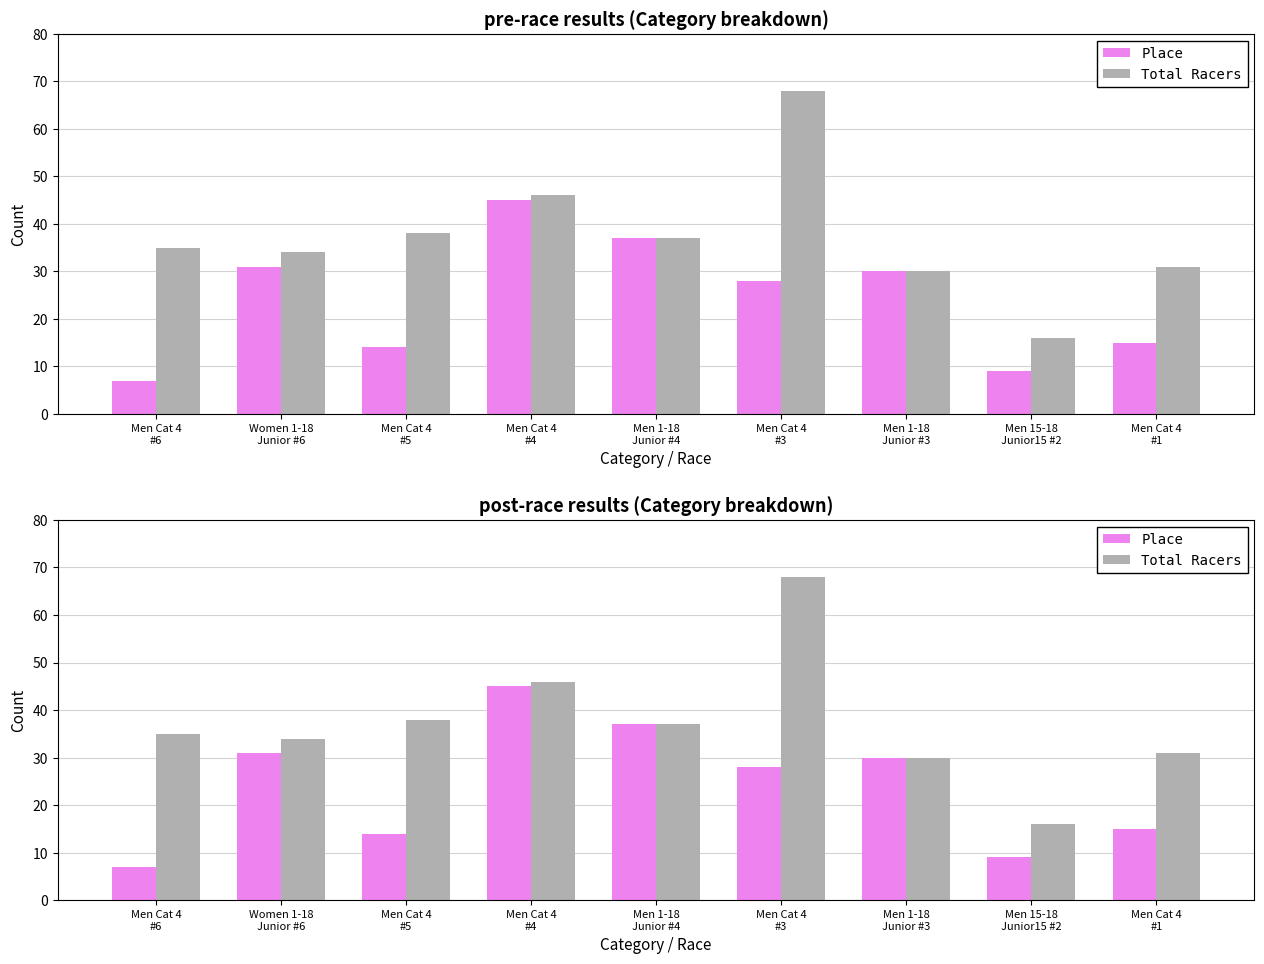

List the series in order of their overall mean, highest first.

Total Racers, Place